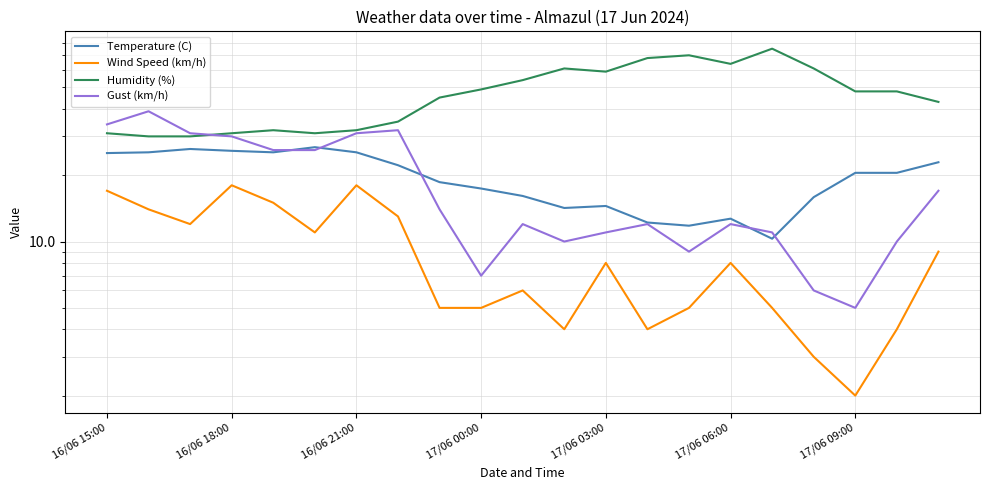

What is the minimum value for Humidity (%)?

30.0